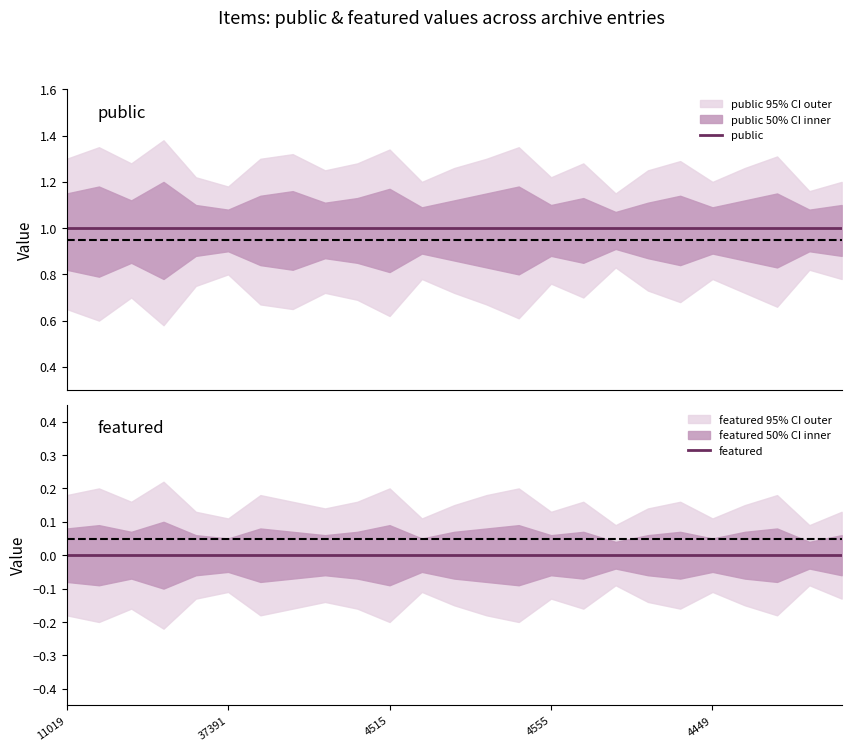

True or false: public and featured cross at least once.

False